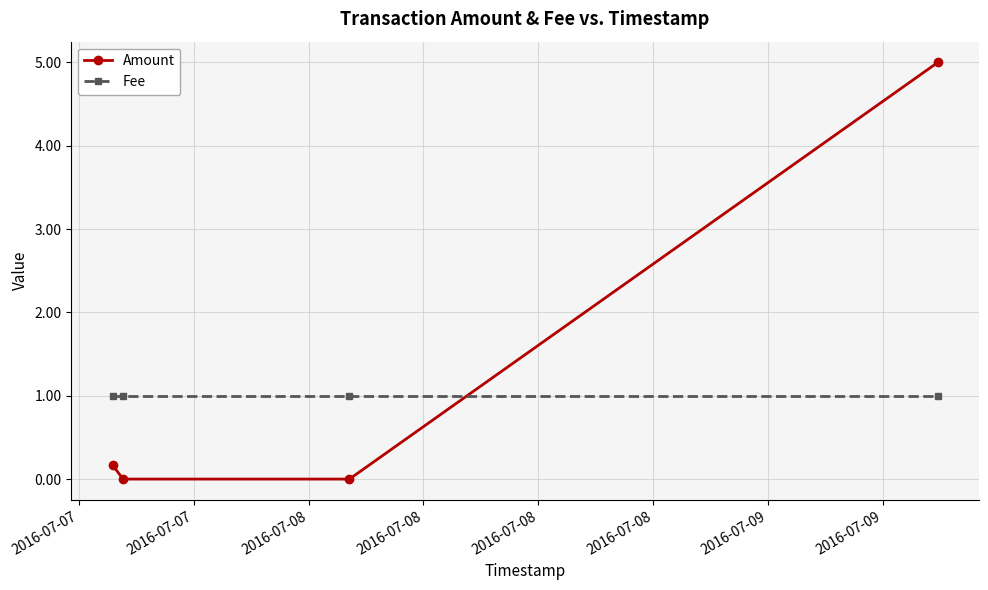

Rank the series by their maximum value, from highest to lowest.

Amount, Fee